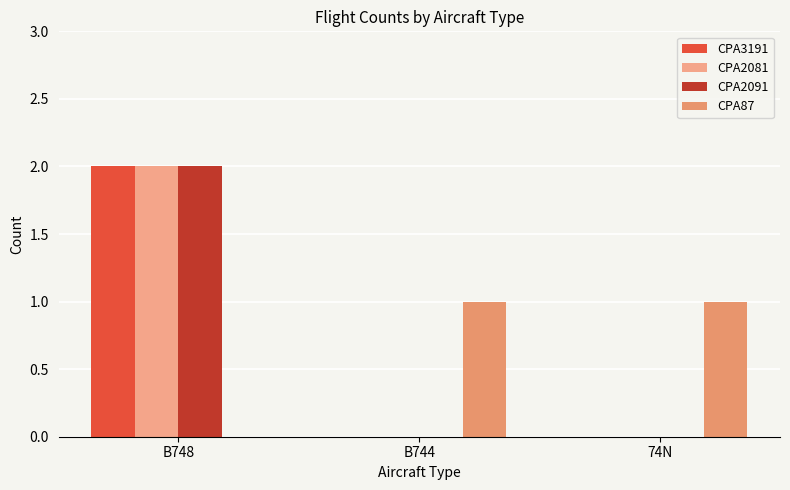

Reading left to right, list all the values displayed in this chart.

CPA3191: B748=2	B744=0	74N=0
CPA2081: B748=2	B744=0	74N=0
CPA2091: B748=2	B744=0	74N=0
CPA87: B748=0	B744=1	74N=1